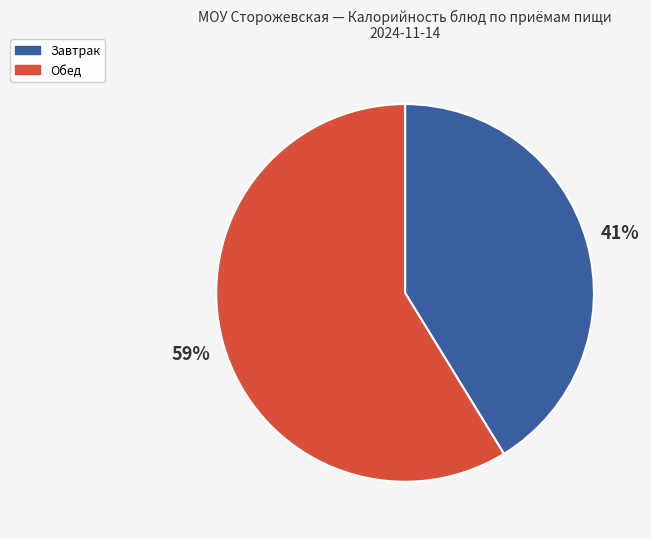

Count the number of slices in the pie.

2